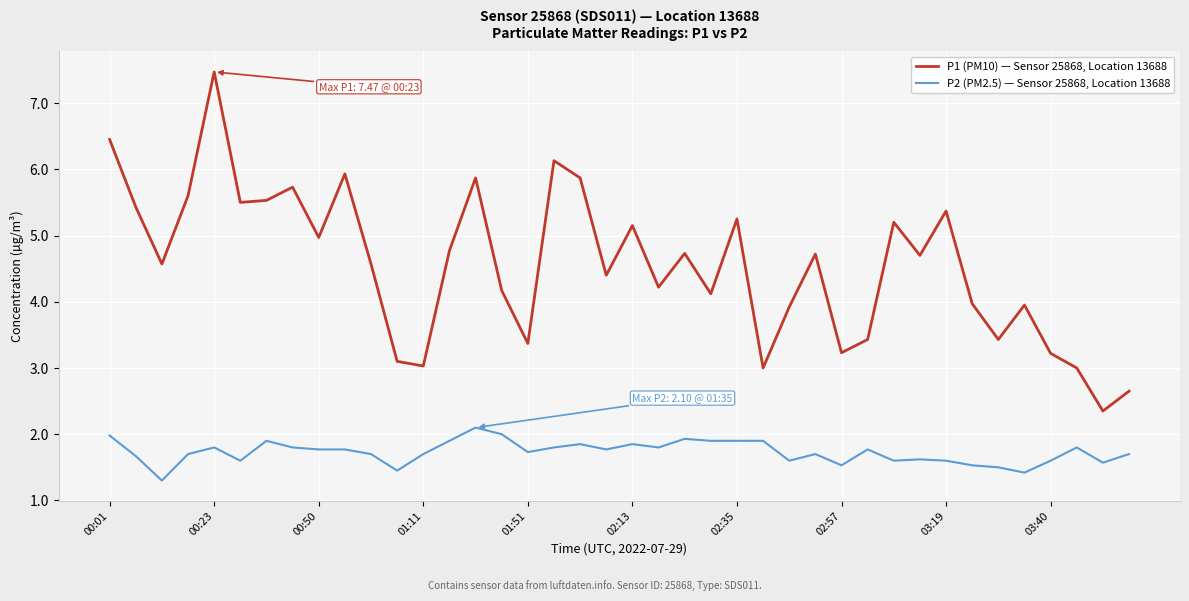

Is this an area chart (filled region under the line)?

No